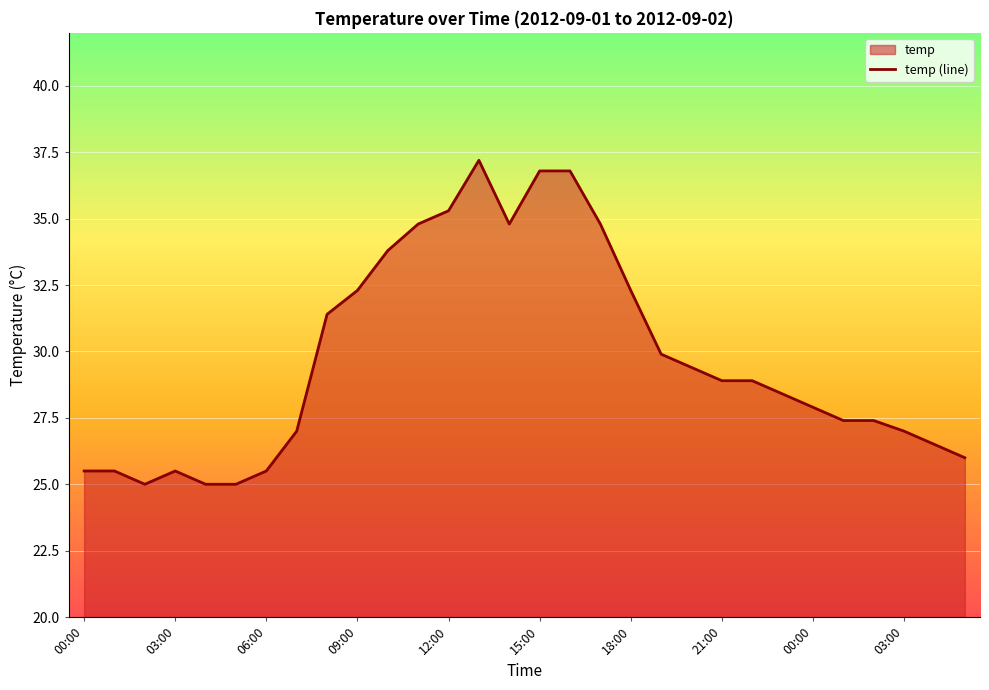

What is the value of the 13th point from the left?

35.3